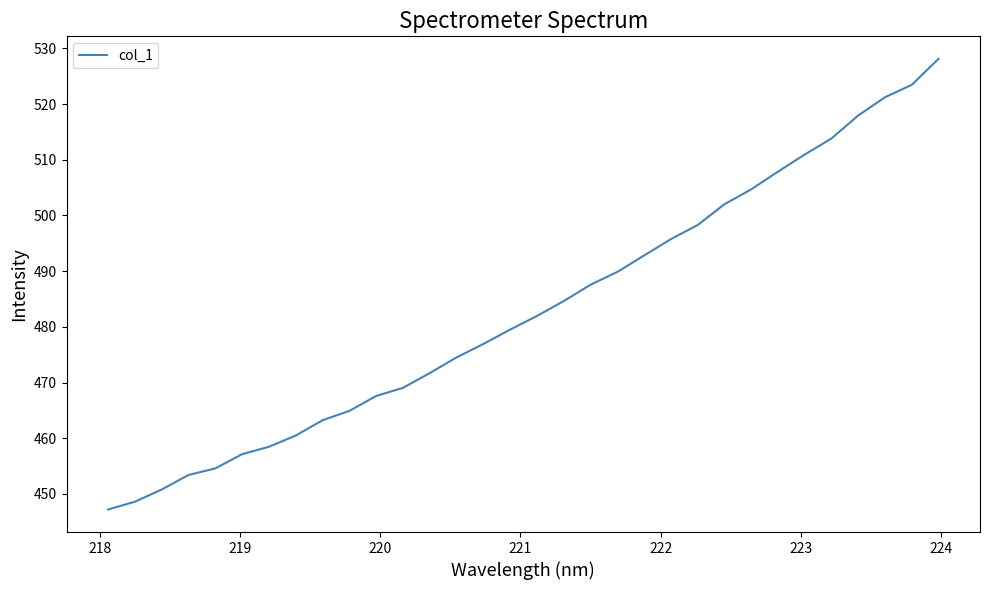

What is the maximum value shown in the chart?

528.1